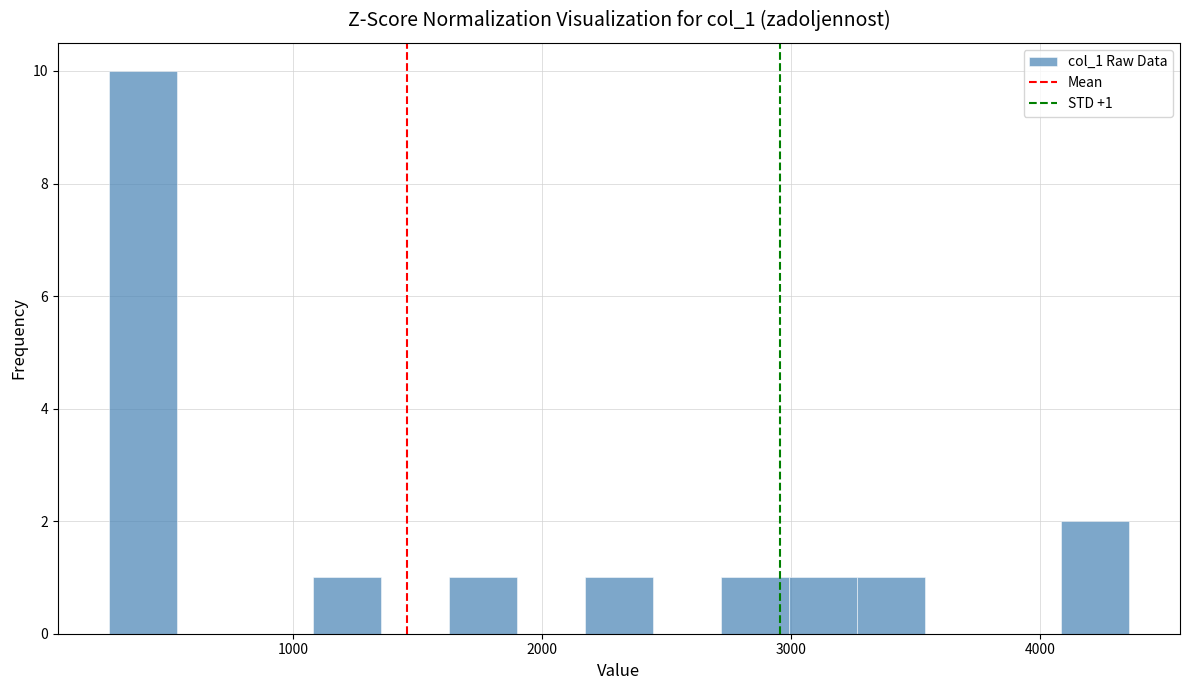

Read against the x-axis, roughly where is the centre of the tallest bar?

400